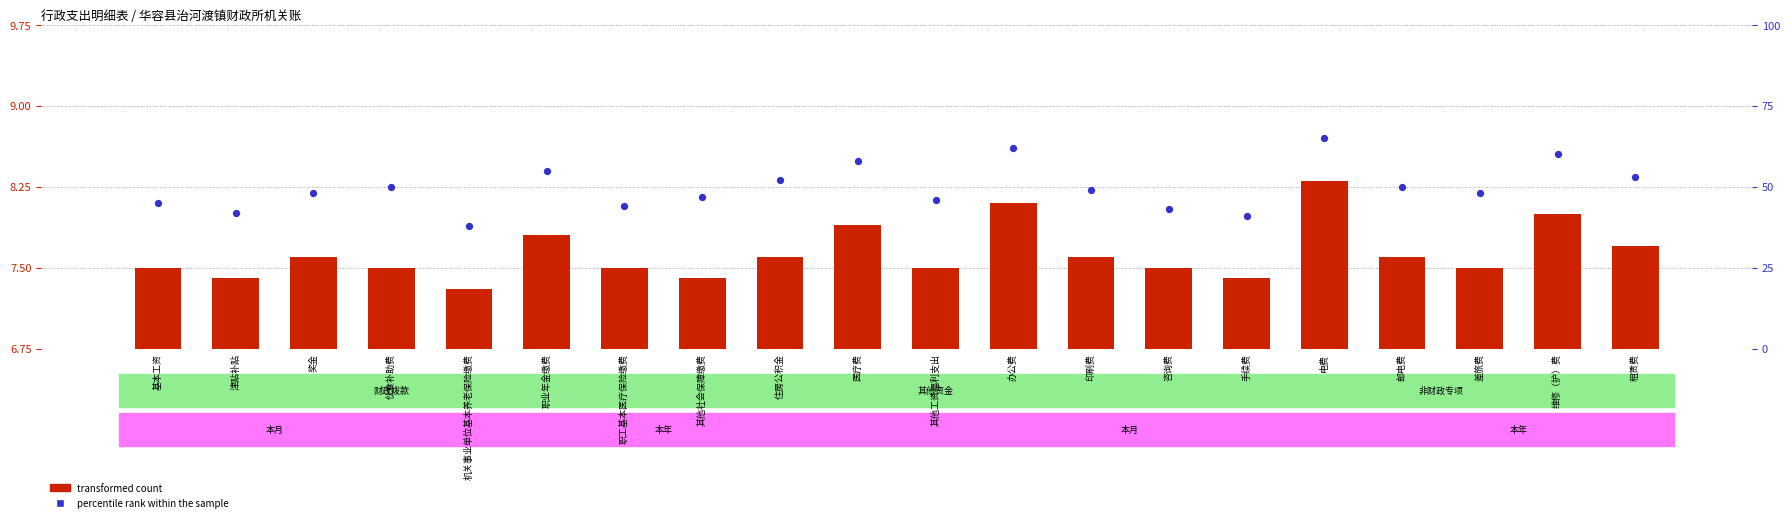

What are all the series names shown in the legend?

transformed count, percentile rank within the sample